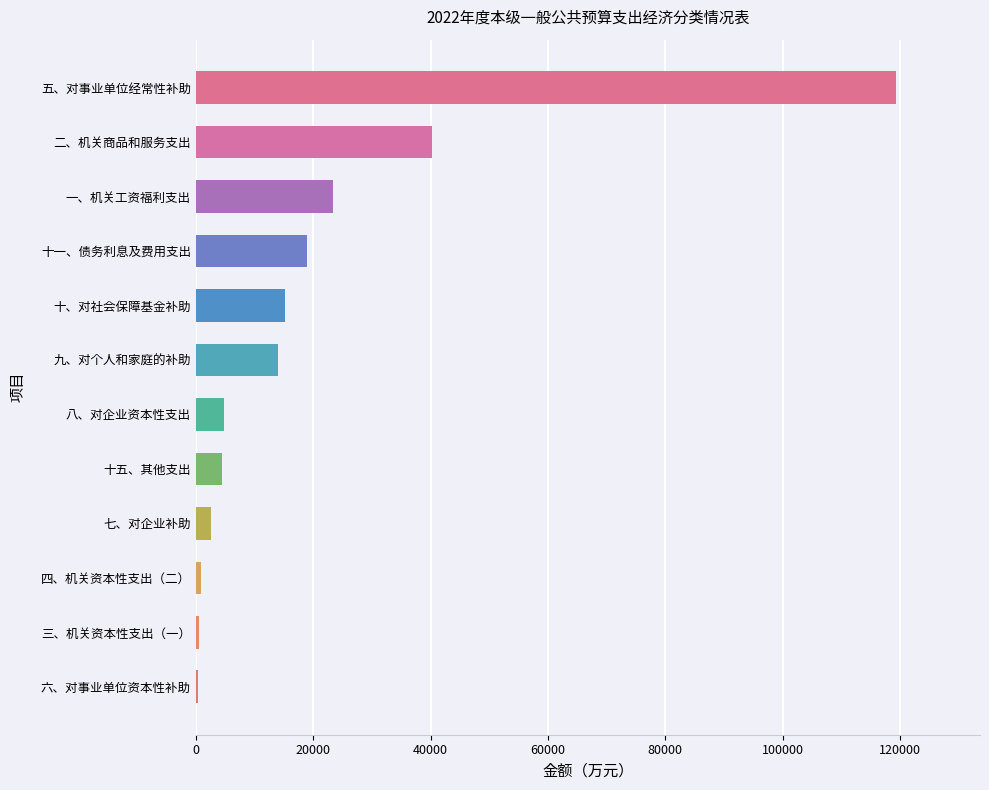

What is the maximum value shown in the chart?

119289